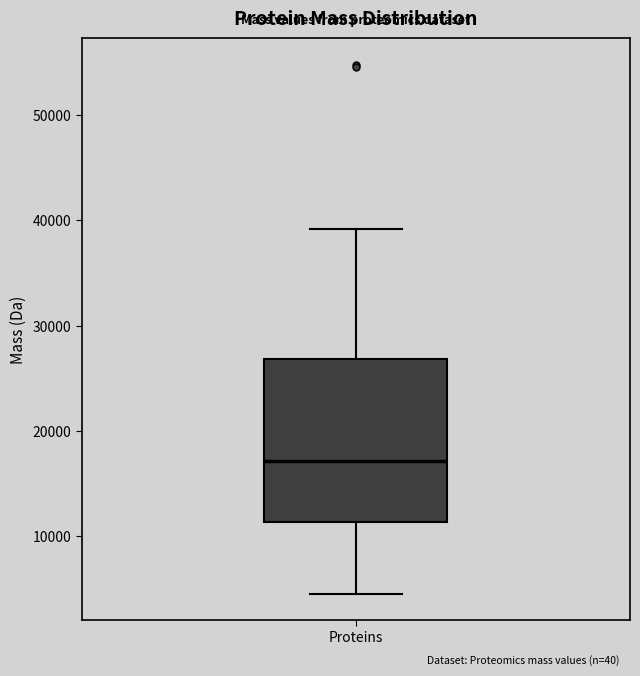

Read this box plot against the y-axis: the position of the median line, the range covered by the box, and the ends of both whiskers. The values are not printed on the chart, so give them approximately, as read against the axis.

median 17000, box 11000 to 27000, whiskers 5000 to 39000